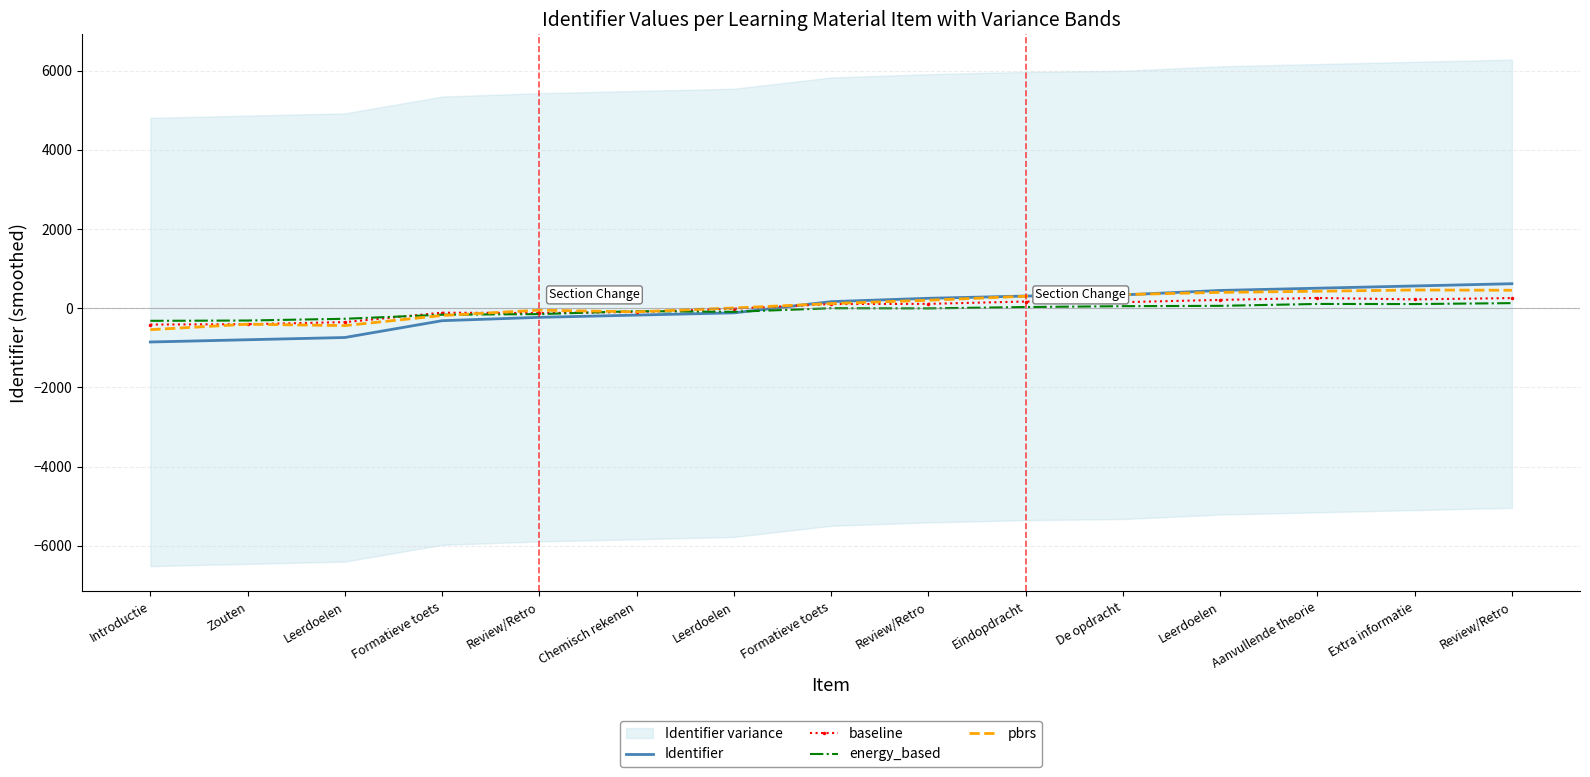

What is the total value across all series at Chemisch rekenen?

-425.8